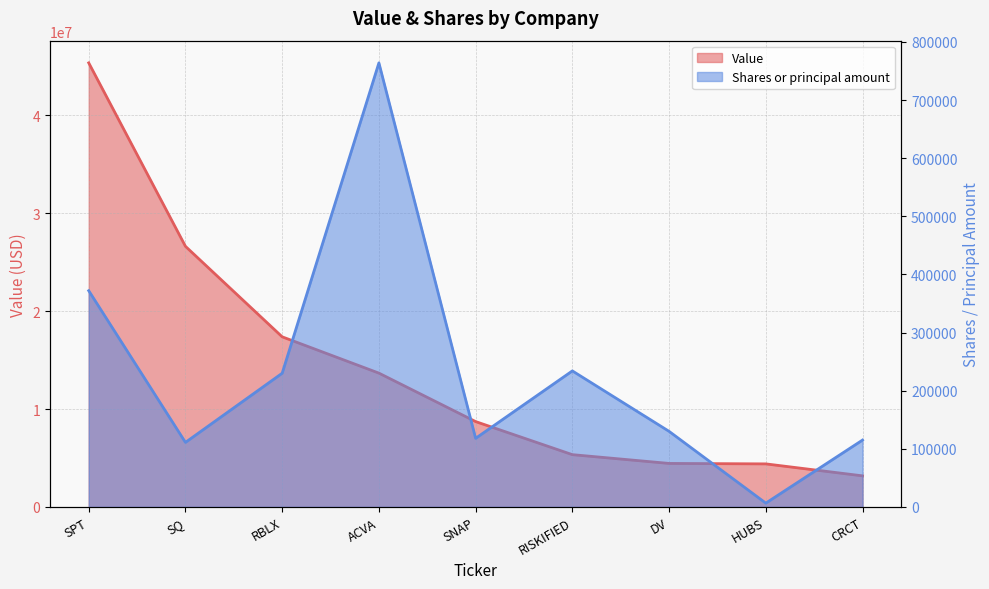

What are all the series names shown in the legend?

Value, Shares or principal amount